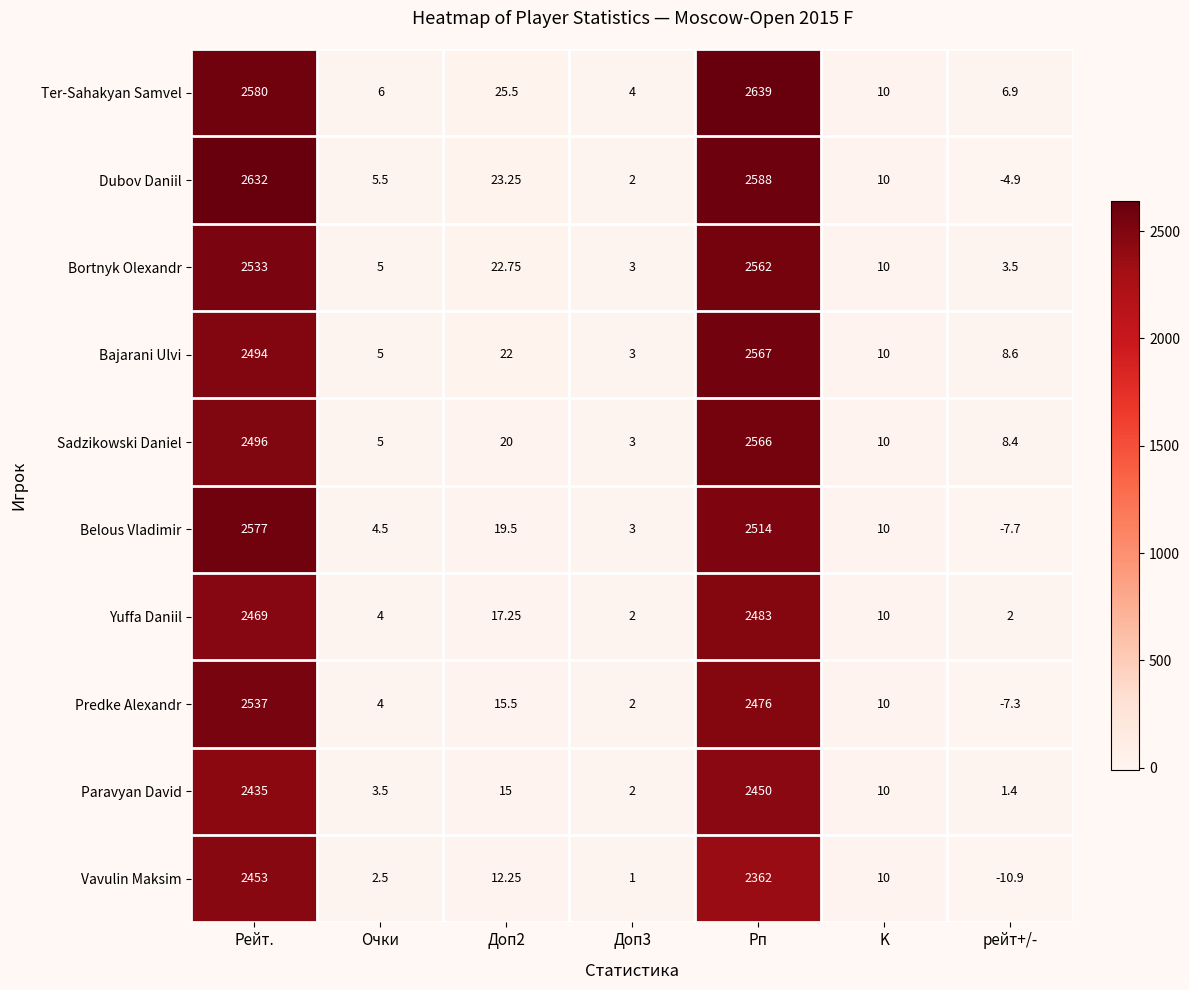

Which label corresponds to the largest value in the chart?

Рп